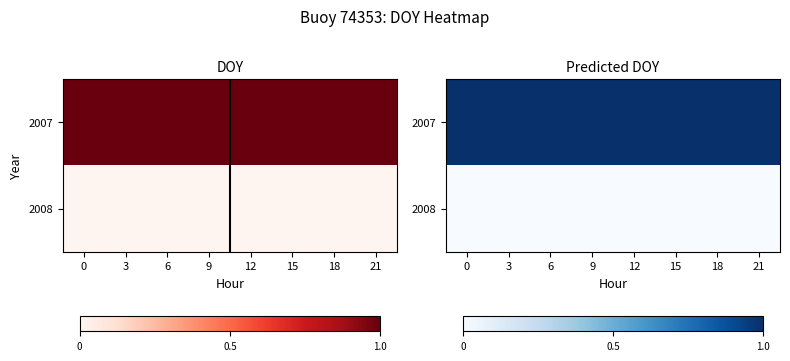

What is the maximum value shown in the chart?

1.0